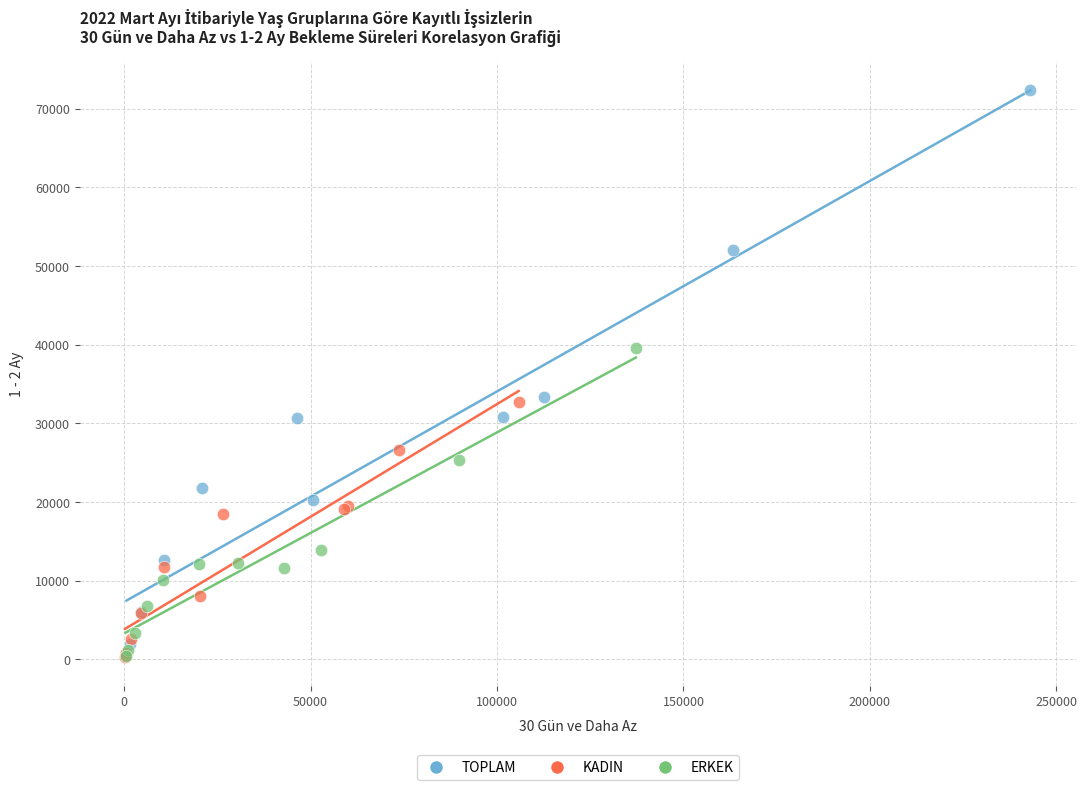

Which series has the largest Y range (max minus min)?

TOPLAM